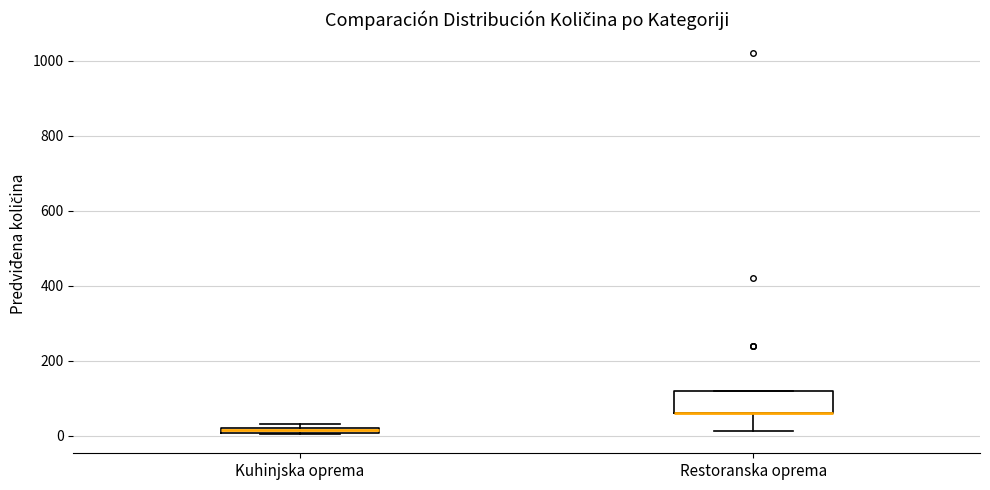

Where is the upper edge of the box for Kuhinjska oprema on the y-axis? The values are not printed on the chart, so give them approximately, as read against the axis.

20